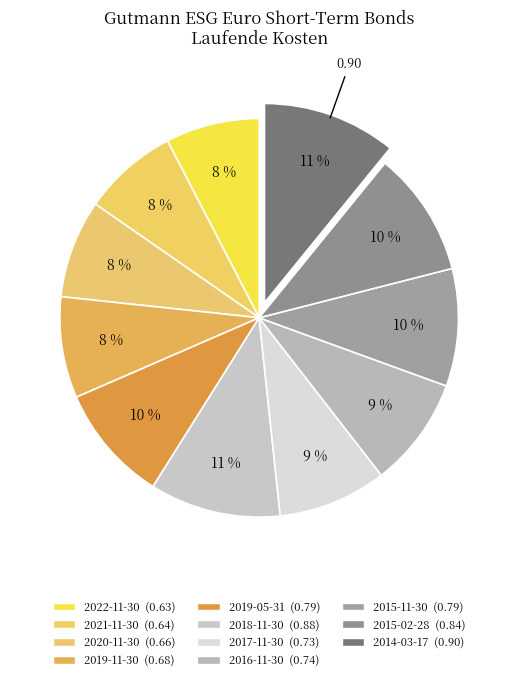

What percentage is the 2022-11-30 slice, to the nearest percent?

8%